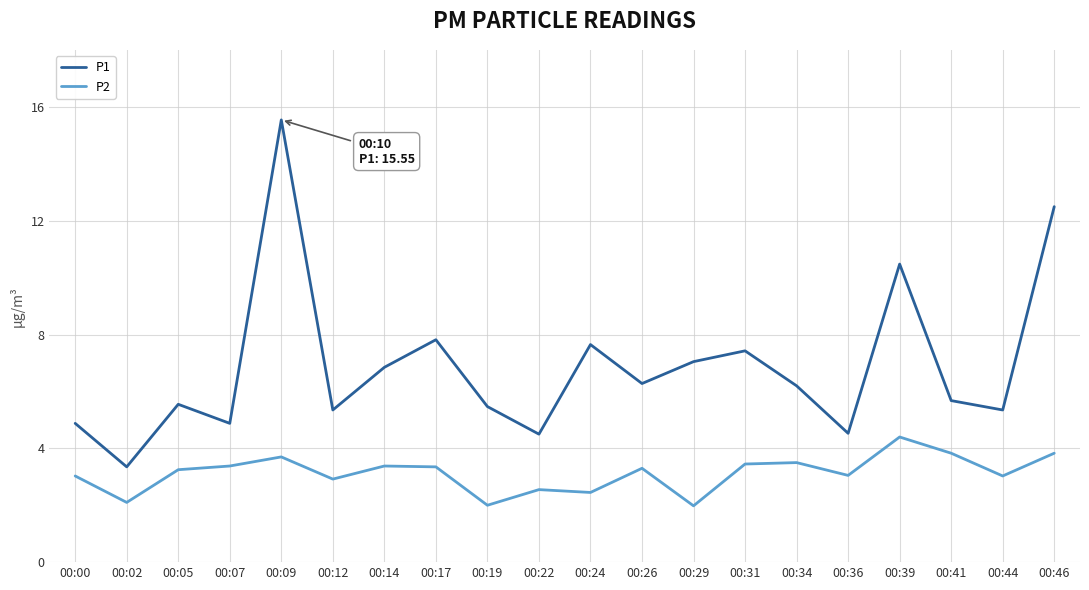

True or false: P1 and P2 intersect in this chart.

False